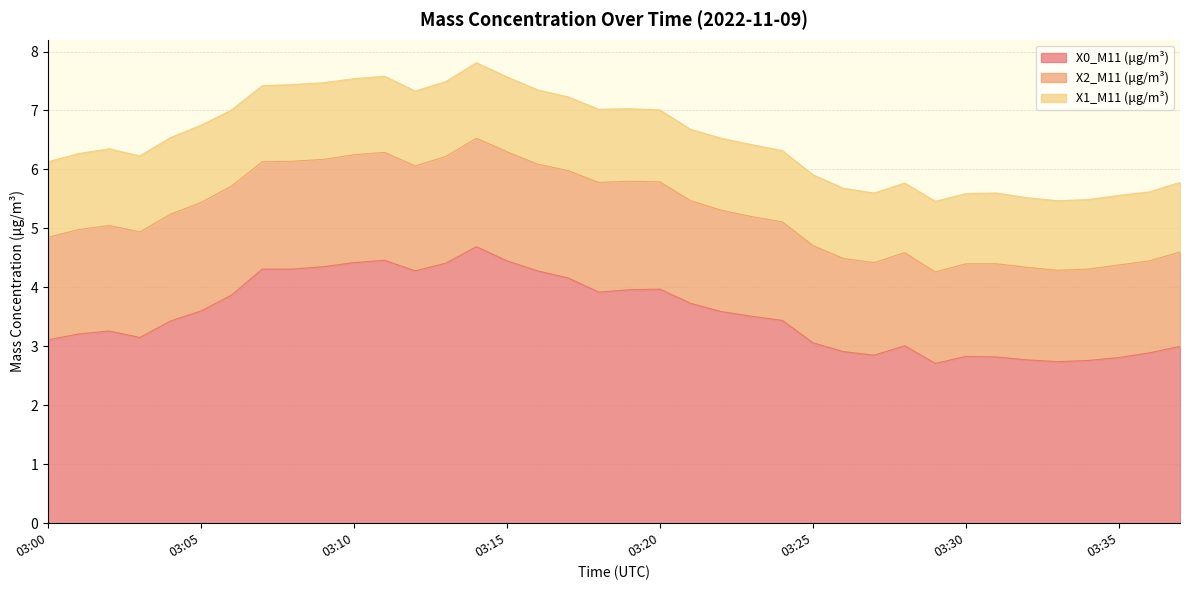

What is the sum of the X2_M11 (μg/m³) values at 03:27 and 03:20?

3.4